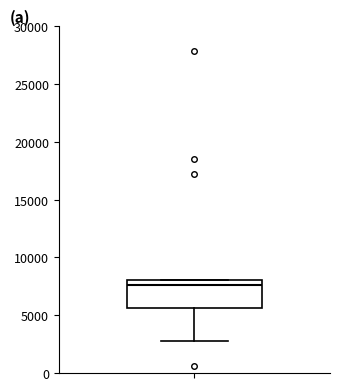

Where does the lower whisker of the box end on the y-axis? The values are not printed on the chart, so give them approximately, as read against the axis.

3000